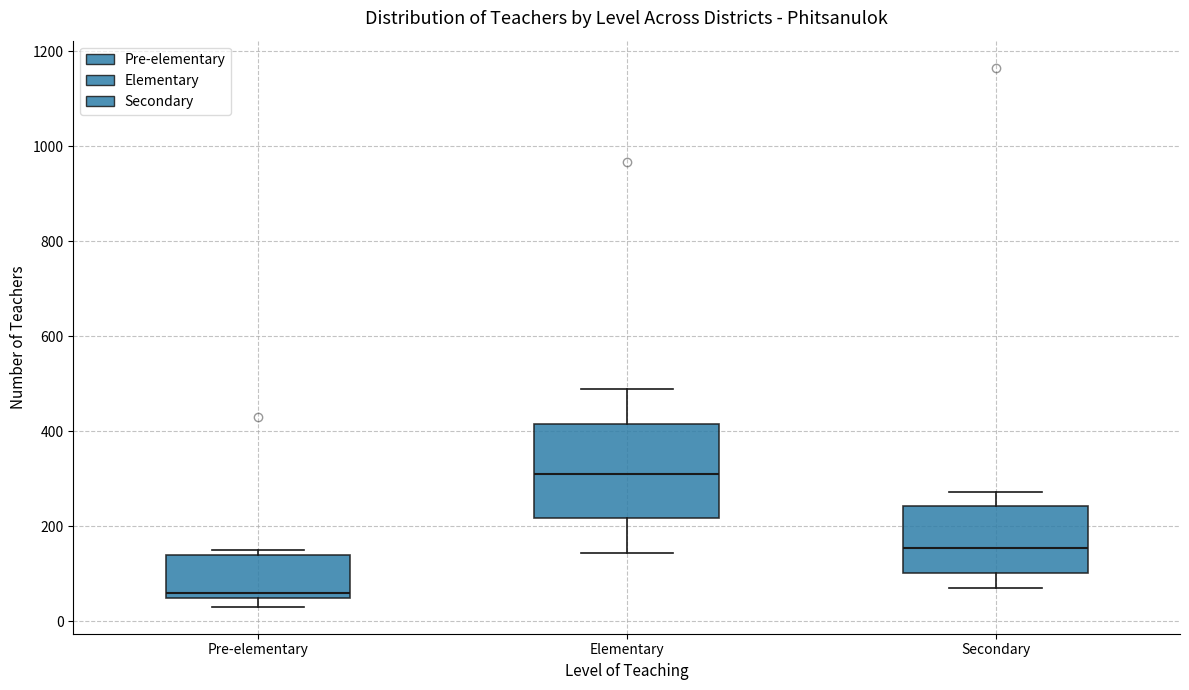

Reading left to right, read every box against the y-axis: the position of its median line, the range the box covers, and the ends of its whiskers. The values are not printed on the chart, so give them approximately, as read against the axis.

Pre-elementary: median 60, box 40 to 140, whiskers 40 (just below the box's lower edge) to 160
Elementary: median 320, box 220 to 420, whiskers 140 to 480
Secondary: median 160, box 100 to 240, whiskers 60 to 280